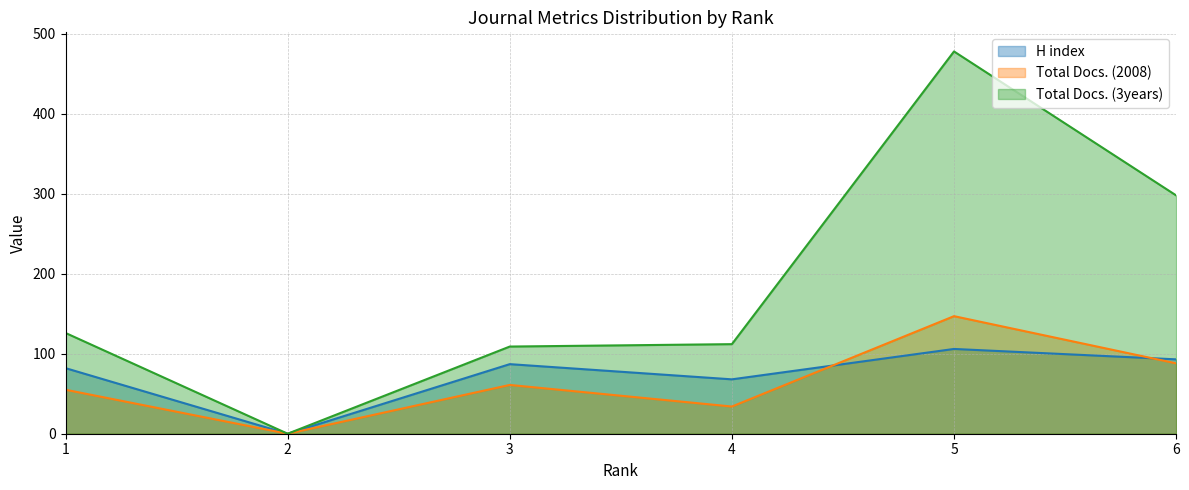

The Total Docs. (3years) series shows 155 at 5. True or false?

False